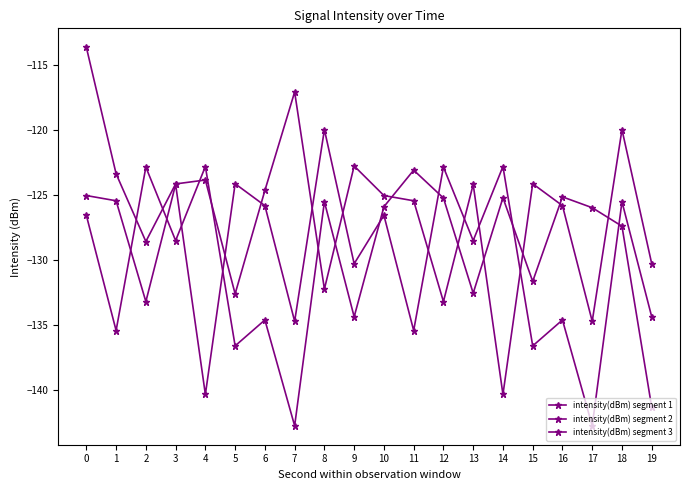

How many distinct data groups are displayed?

3